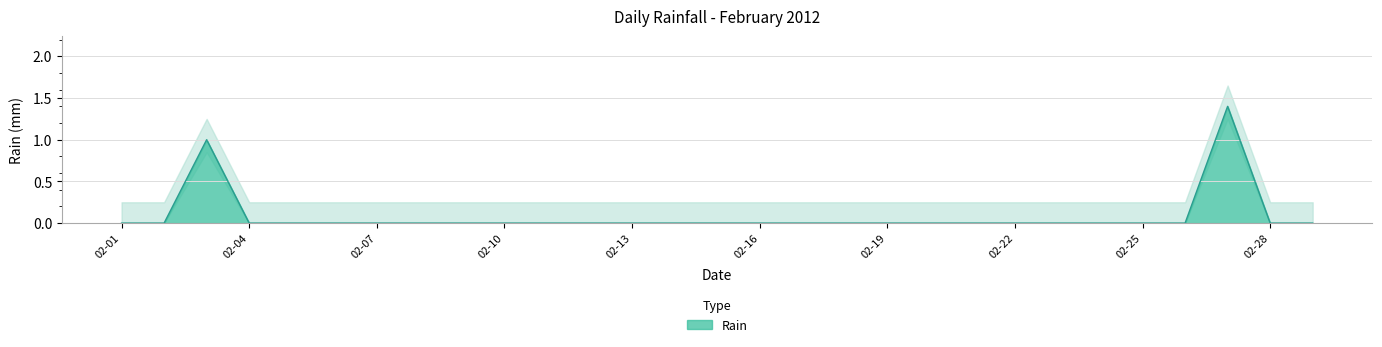

What is the sum of all values?

2.4